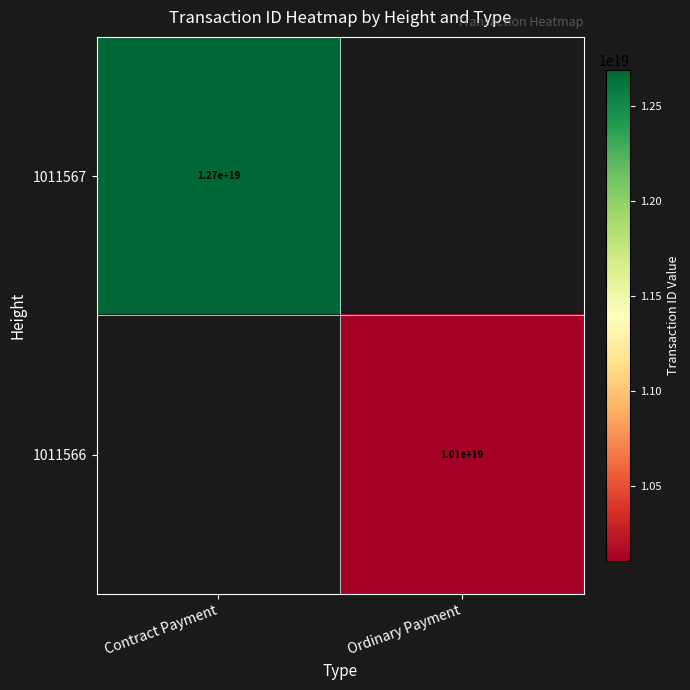

Is it true that 1011566 equals 16783897820081537024 at Ordinary Payment?

False